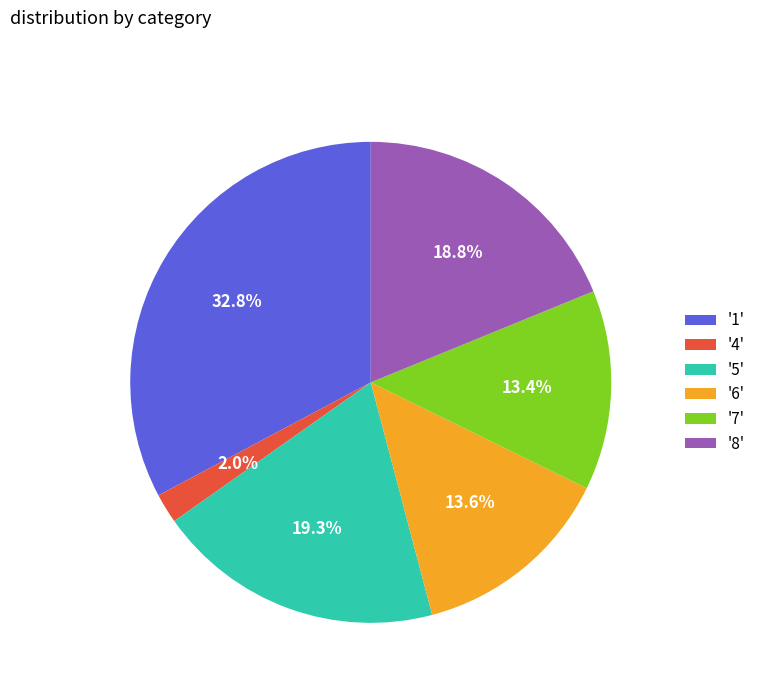

How much of the chart is everything except '4'?

98.0%